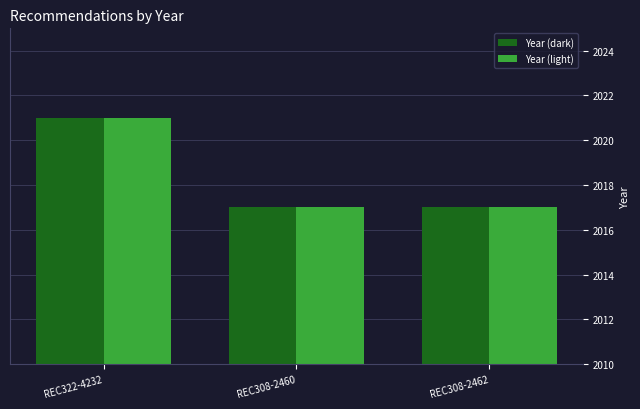

What are all the series names shown in the legend?

Year (dark), Year (light)